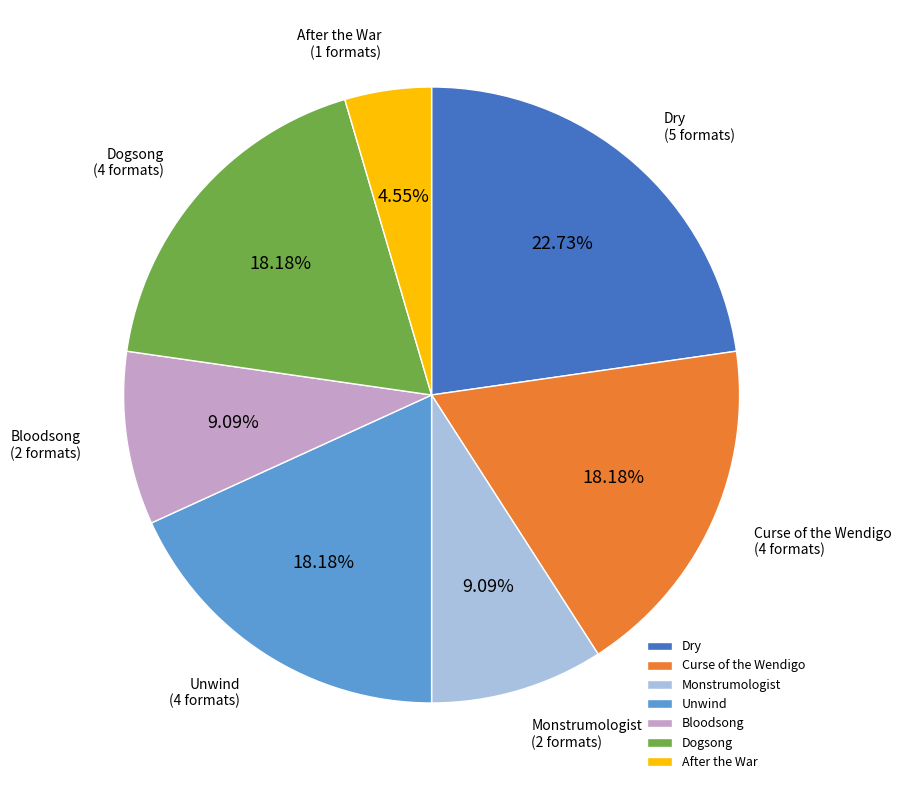

To the nearest percent, what is the combined percentage of After the War and Curse of the Wendigo?

23%